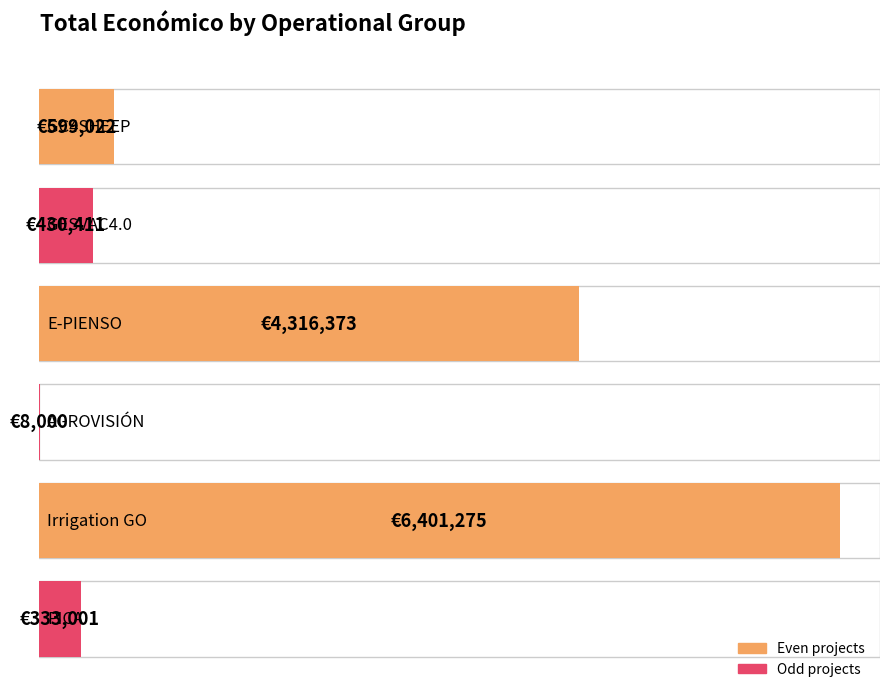

Which has a higher value, PICA or AGROVISIÓN?

PICA